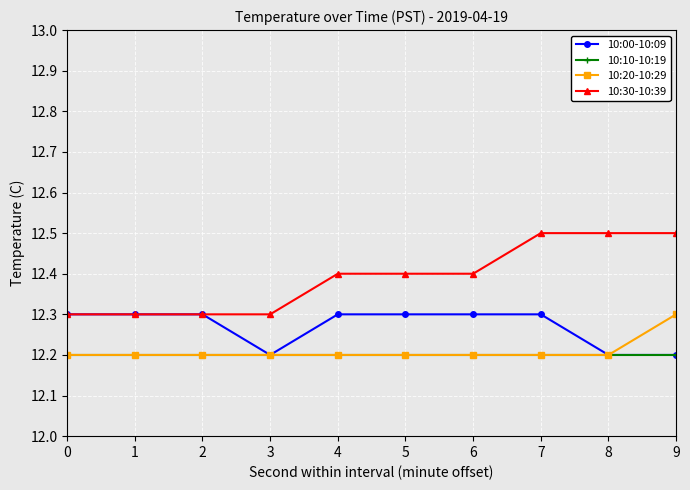

What is the value of the 10:00-10:09 point at the 4th from the left?

12.2